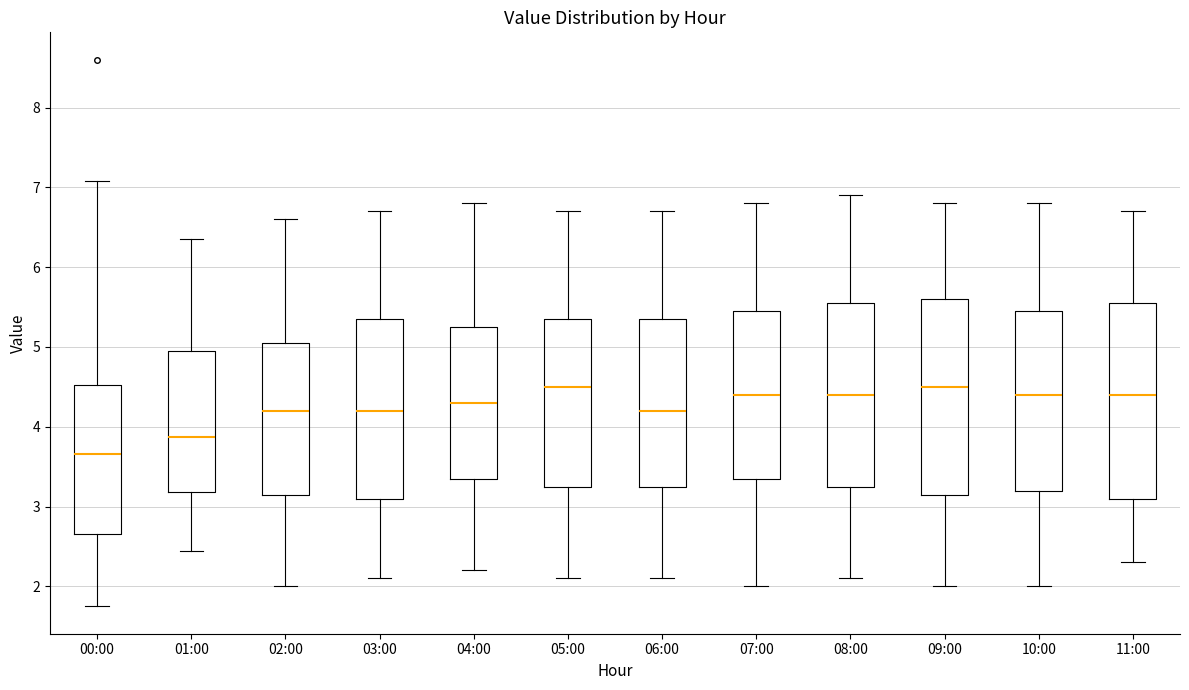

Where is the lower edge of the box for 03:00 on the y-axis? The values are not printed on the chart, so give them approximately, as read against the axis.

3.1